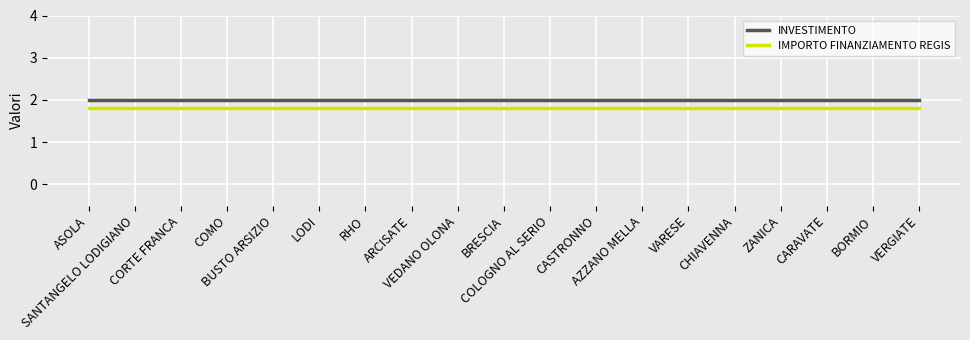

True or false: INVESTIMENTO and IMPORTO FINANZIAMENTO REGIS cross at least once.

False